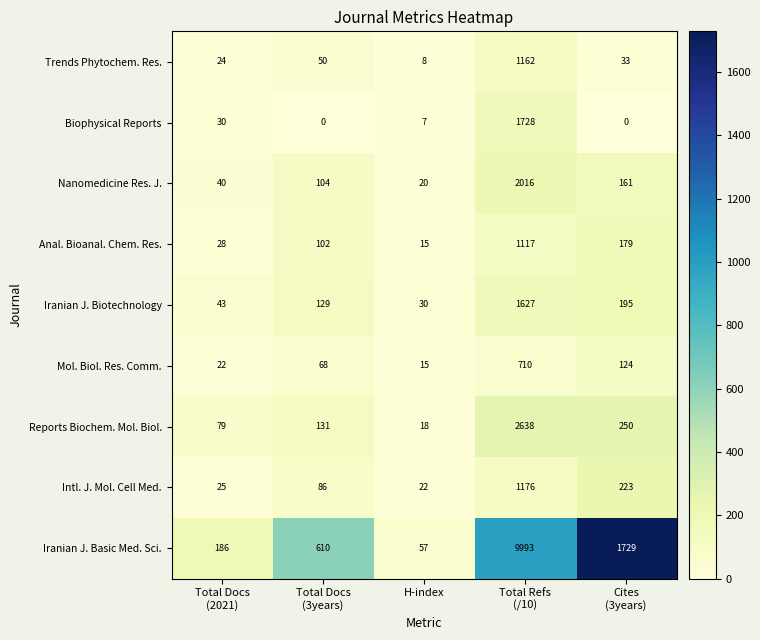

What is the difference between the second highest and second lowest values in the Mol. Biol. Res. Comm. series?

102